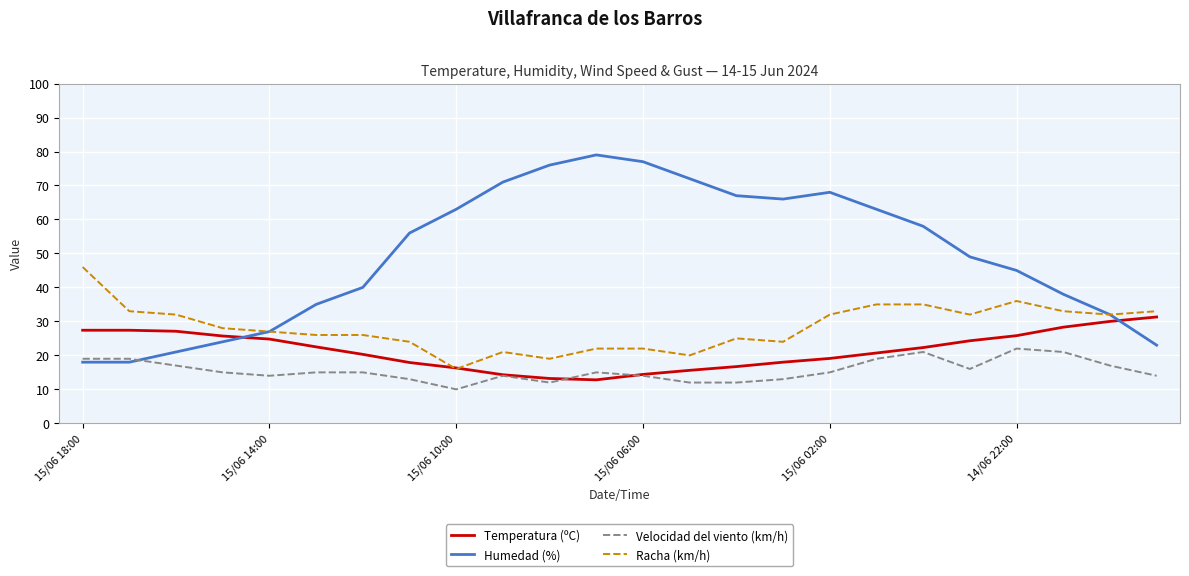

Rank the series by their maximum value, from lowest to highest.

Velocidad del viento (km/h), Temperatura (ºC), Racha (km/h), Humedad (%)